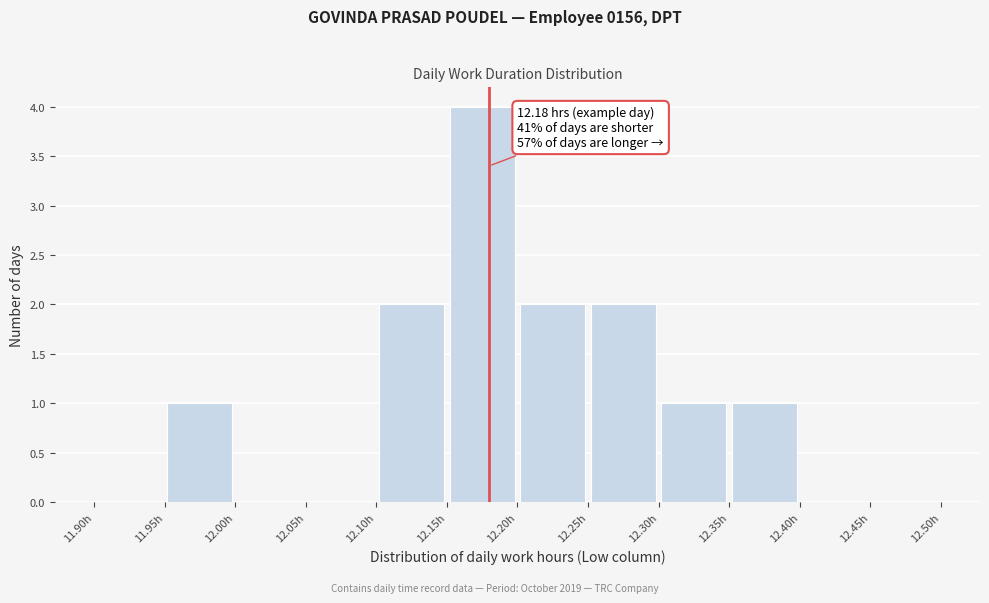

Over which range of the x-axis is the bar tallest?

12.15 to 12.20